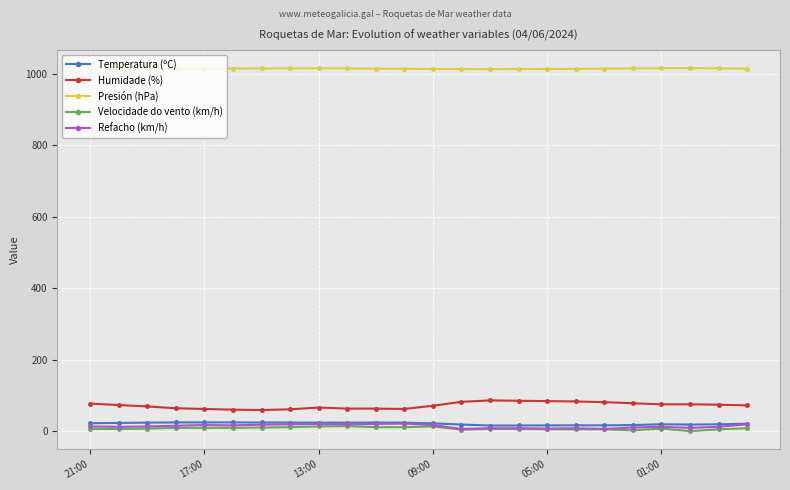

What is the greatest value displayed?

1016.6